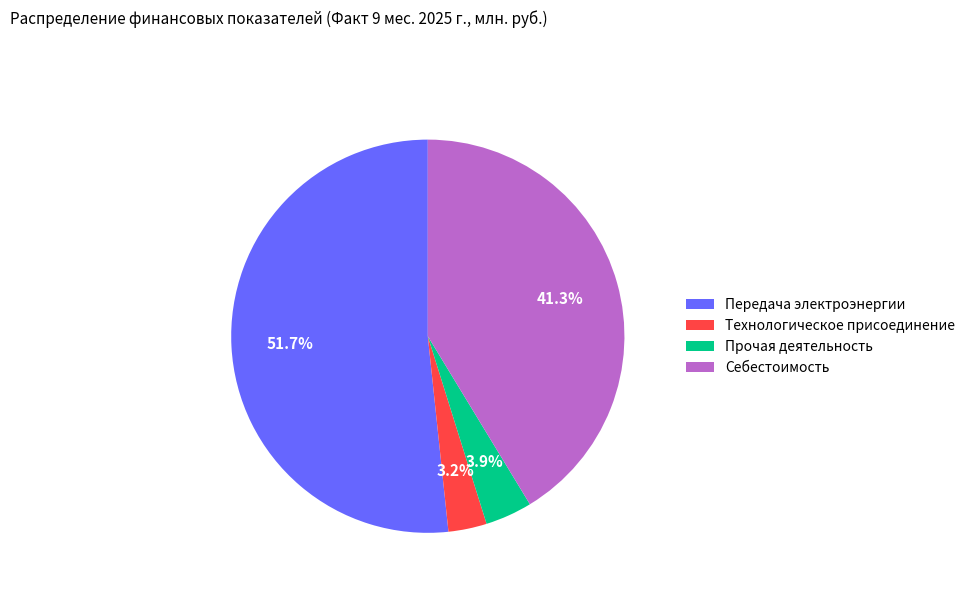

Which slice represents more than half of the pie?

Передача электроэнергии